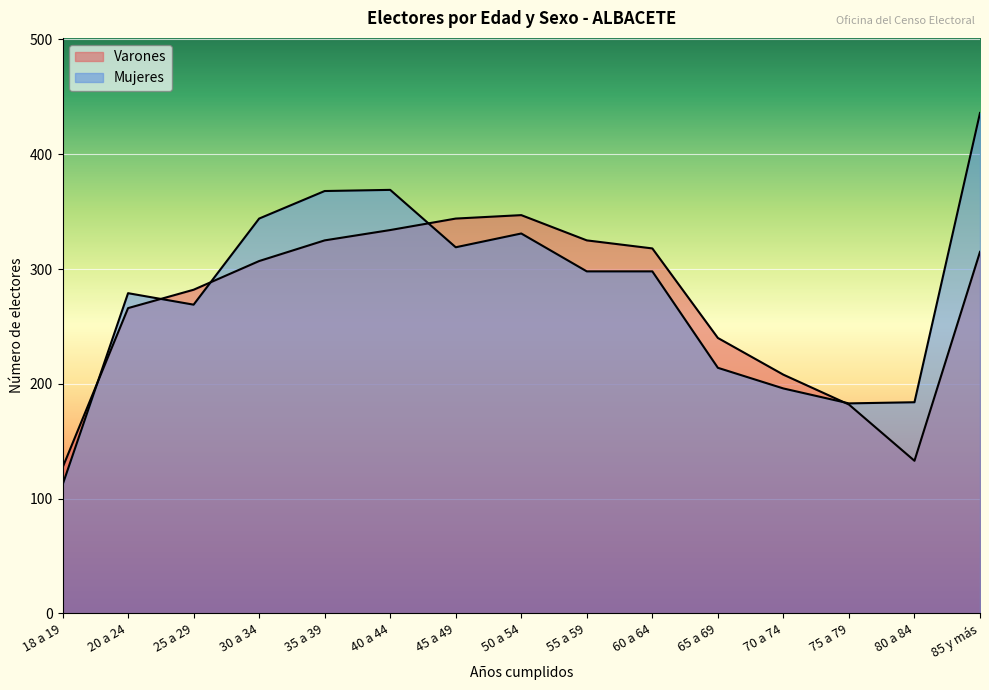

The Mujeres series shows 251 at 75 a 79. True or false?

False